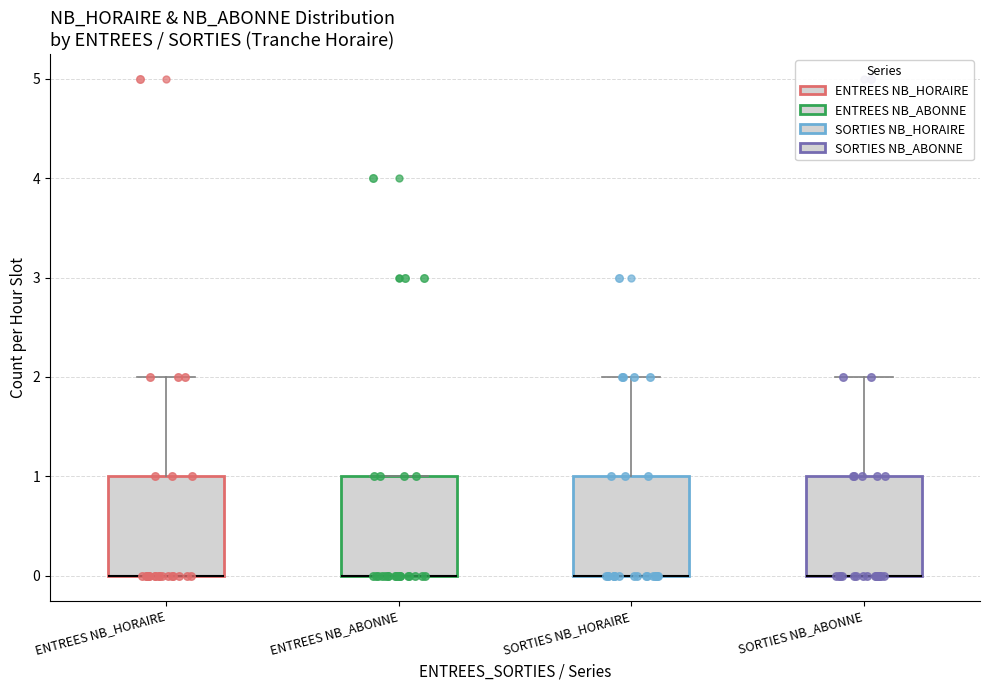

Reading left to right, read every box against the y-axis: the position of its median line, the range the box covers, and the ends of its whiskers. The values are not printed on the chart, so give them approximately, as read against the axis.

ENTREES NB_HORAIRE: median 0 (drawn on the box's lower edge), box 0 to 1, whiskers 0 to 2
ENTREES NB_ABONNE: median 0 (drawn on the box's lower edge), box 0 to 1, whiskers 0 to 1
SORTIES NB_HORAIRE: median 0 (drawn on the box's lower edge), box 0 to 1, whiskers 0 to 2
SORTIES NB_ABONNE: median 0 (drawn on the box's lower edge), box 0 to 1, whiskers 0 to 2